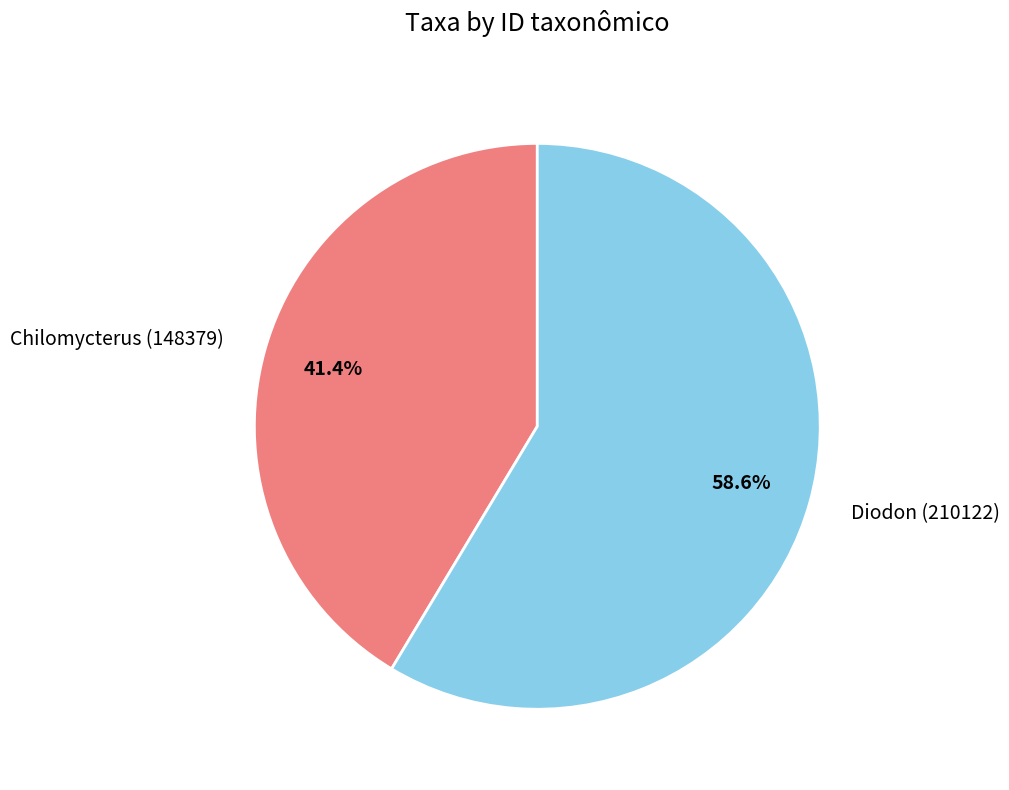

Rank the categories by value from highest to lowest.

Diodon (210122), Chilomycterus (148379)